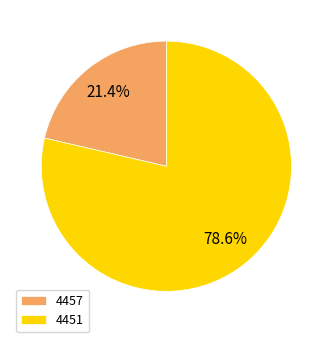

Between 4451 and 4457, which is larger?

4451